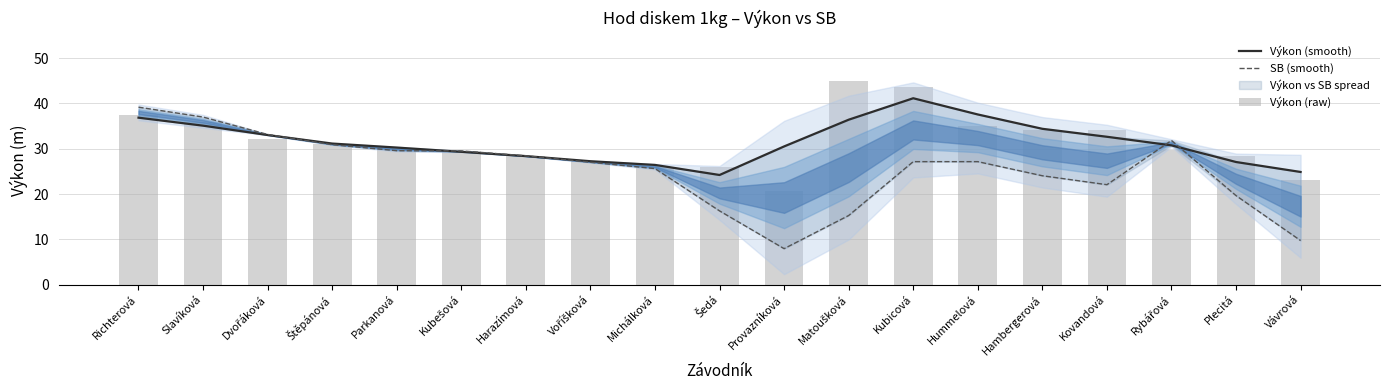

Is it true that SB (smooth) equals 18.1 at Parkanová?

False